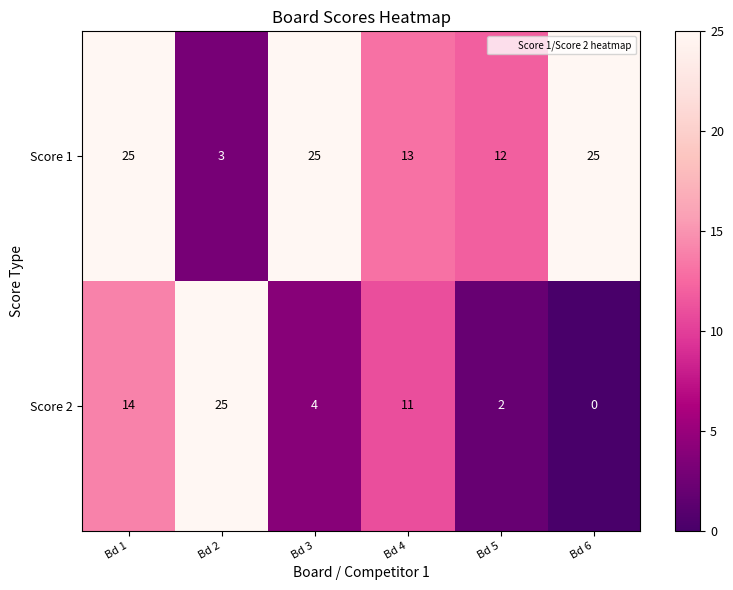

Rank the series at Bd 1 from lowest to highest value.

Score 2, Score 1